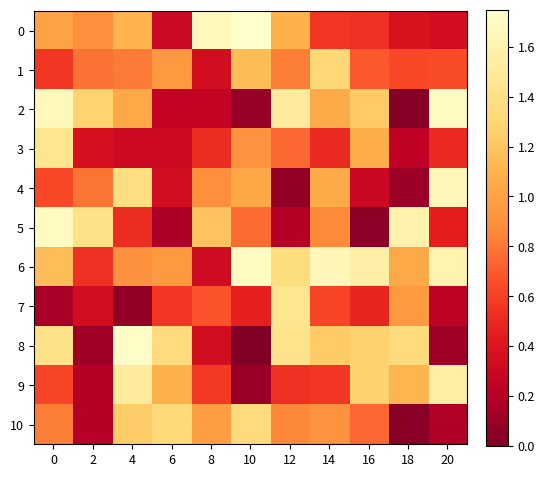

Between 16 and 4, which is larger?

4